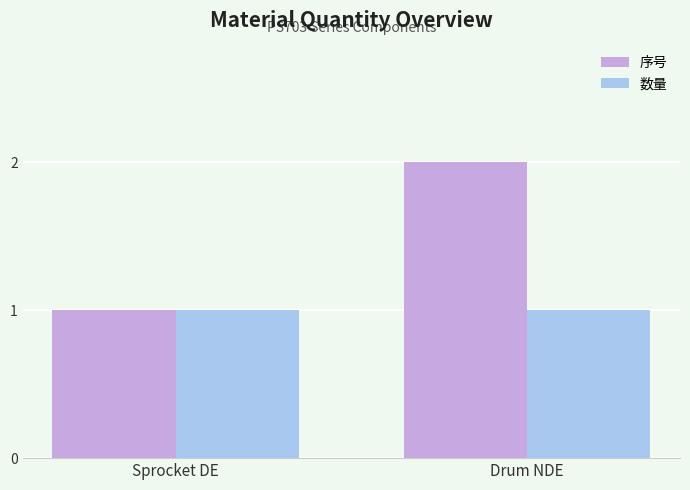

Rank the series by their average value, from highest to lowest.

序号, 数量